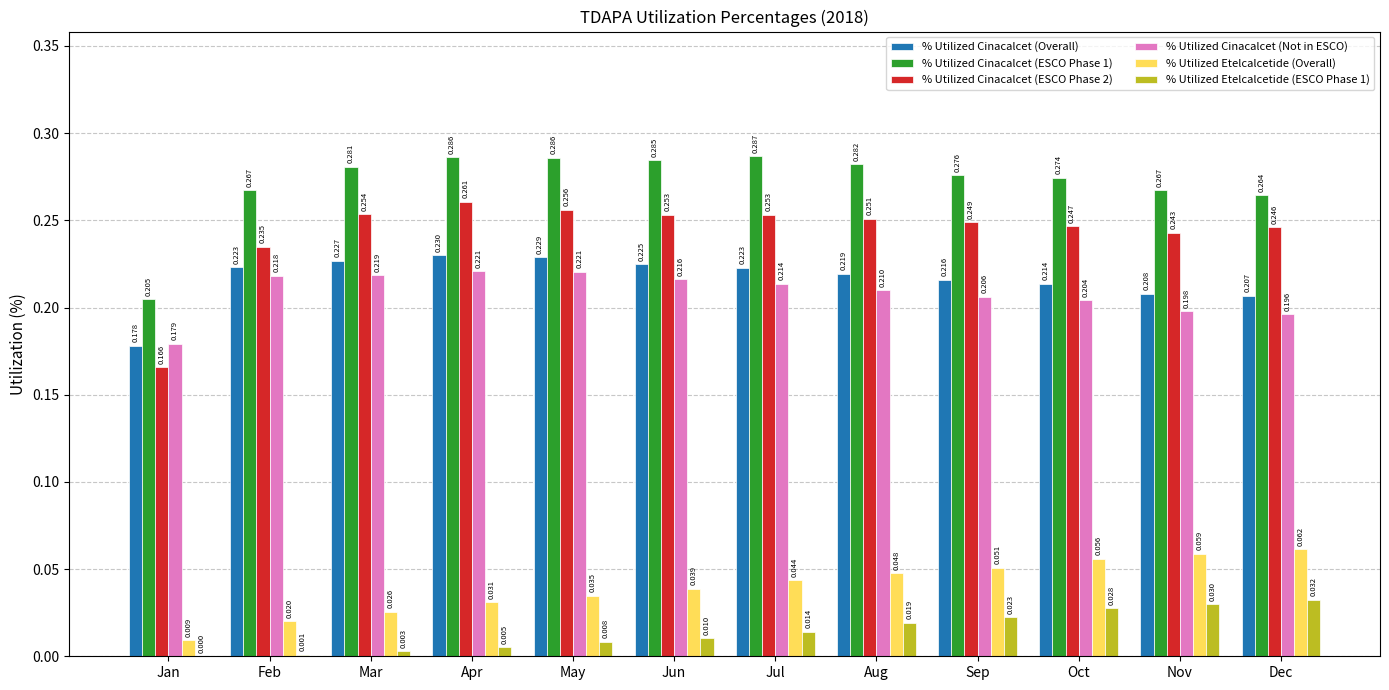

Between Apr and Jul, which series saw the biggest shift?

% Utilized Etelcalcetide (Overall)